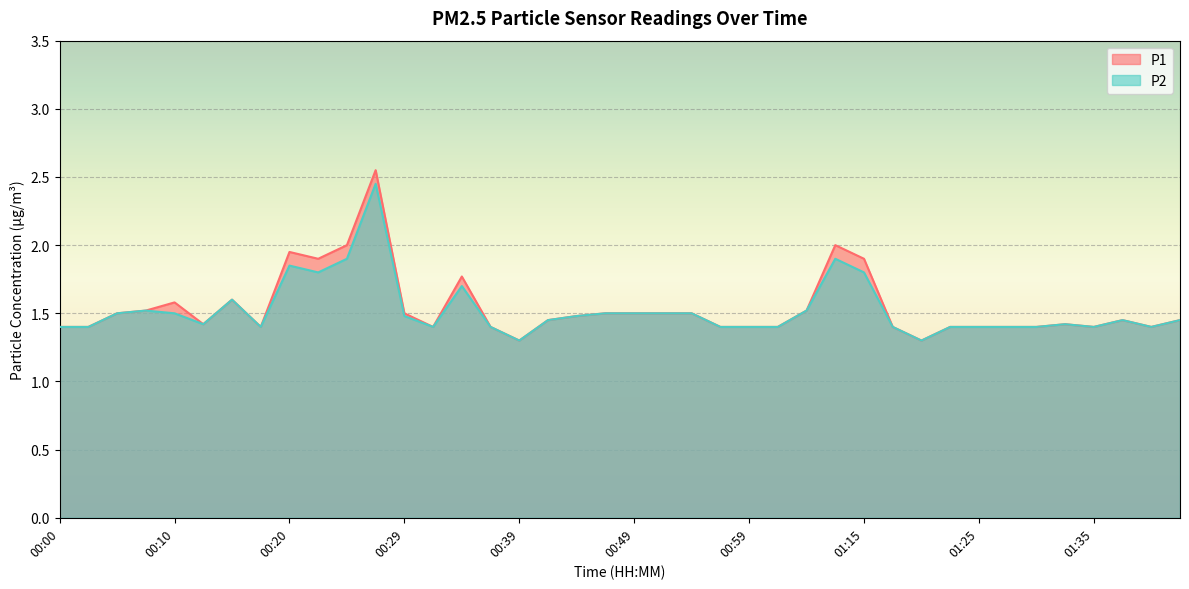

What is the value of the P1 point at the 5th from the left?

1.6